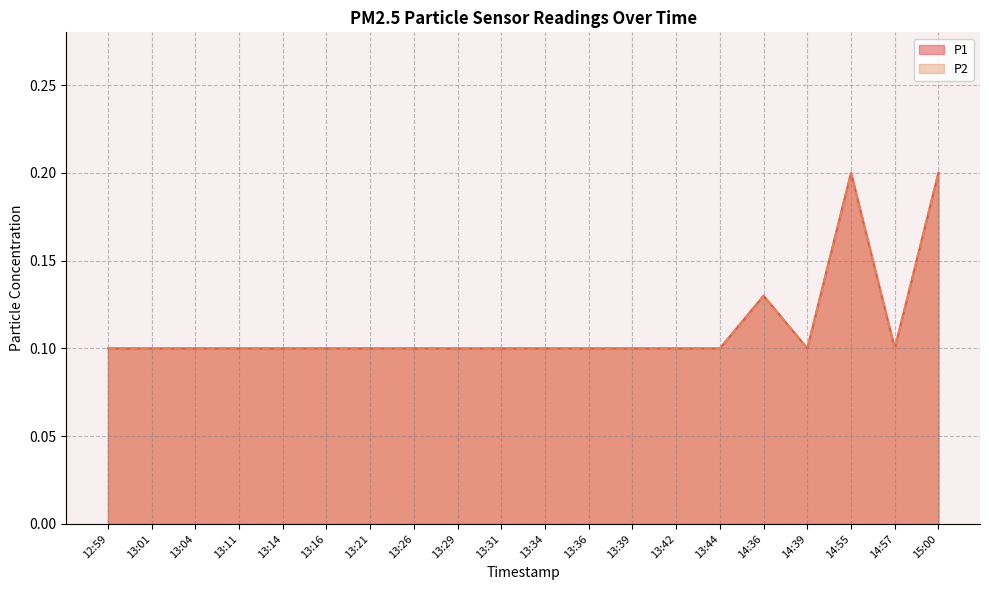

True or false: P2 and P1 intersect in this chart.

False